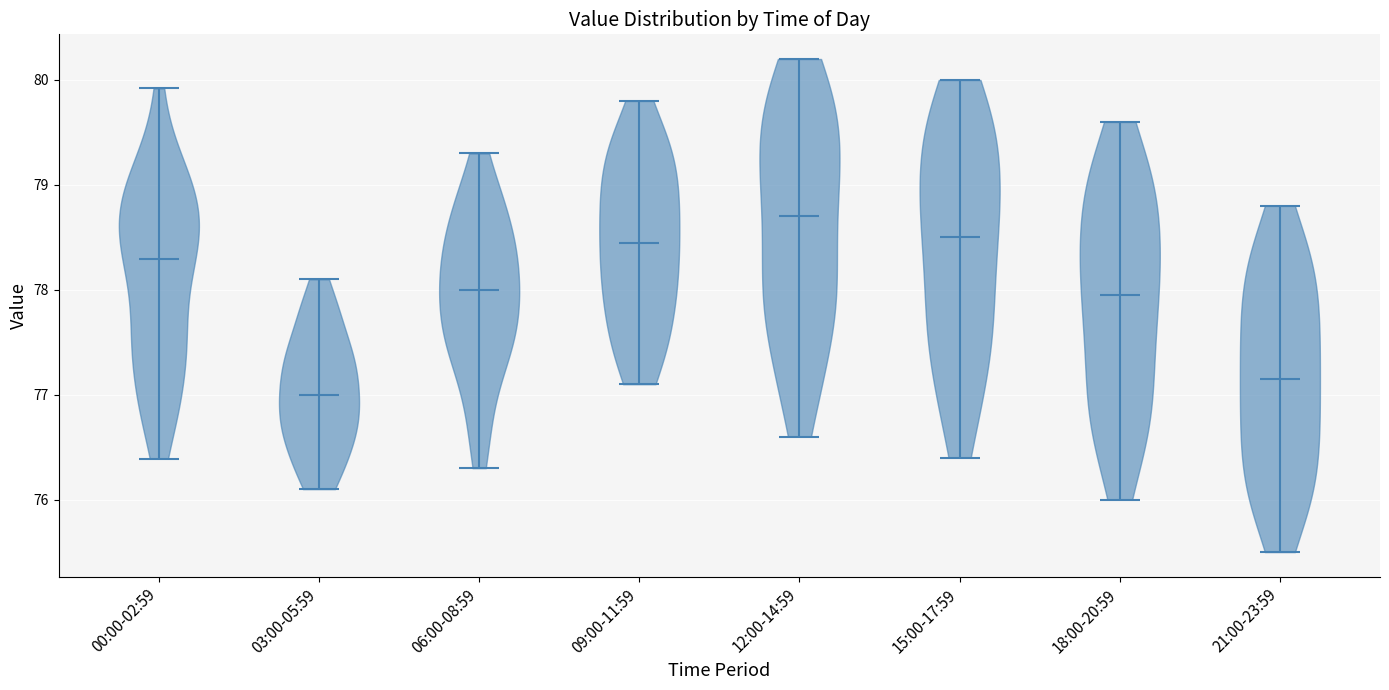

Which violin has the highest median line?

12:00-14:59